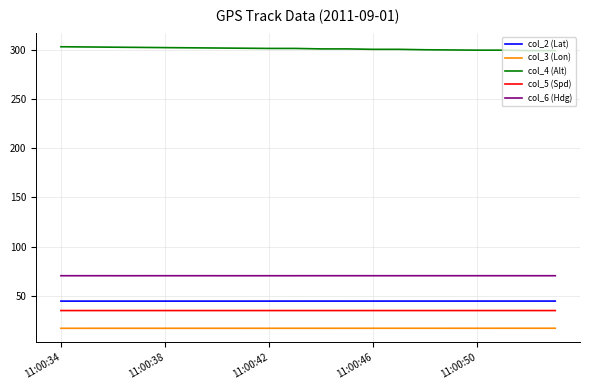

True or false: col_6 (Hdg) and col_4 (Alt) intersect in this chart.

False